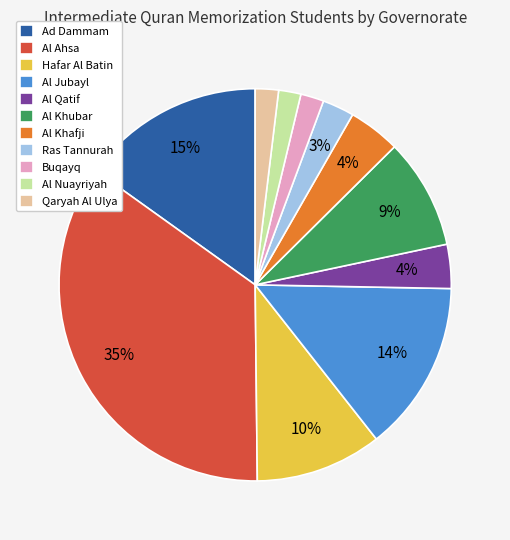

Is Al Nuayriyah the majority of the pie?

No